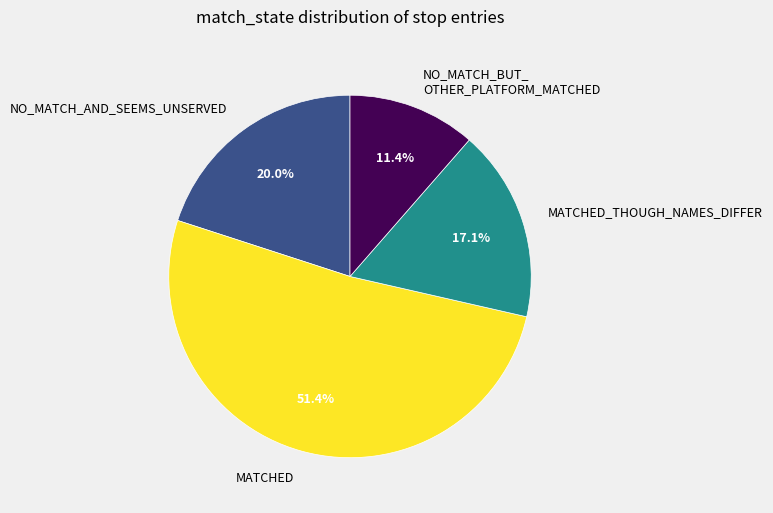

To the nearest percent, what is the average slice percentage?

25%